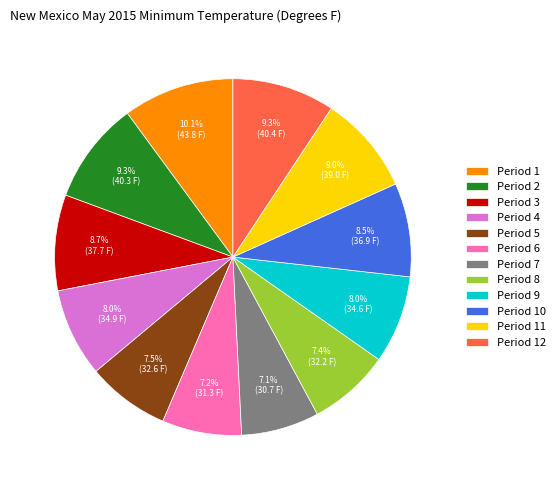

How many segments does this pie chart have?

12